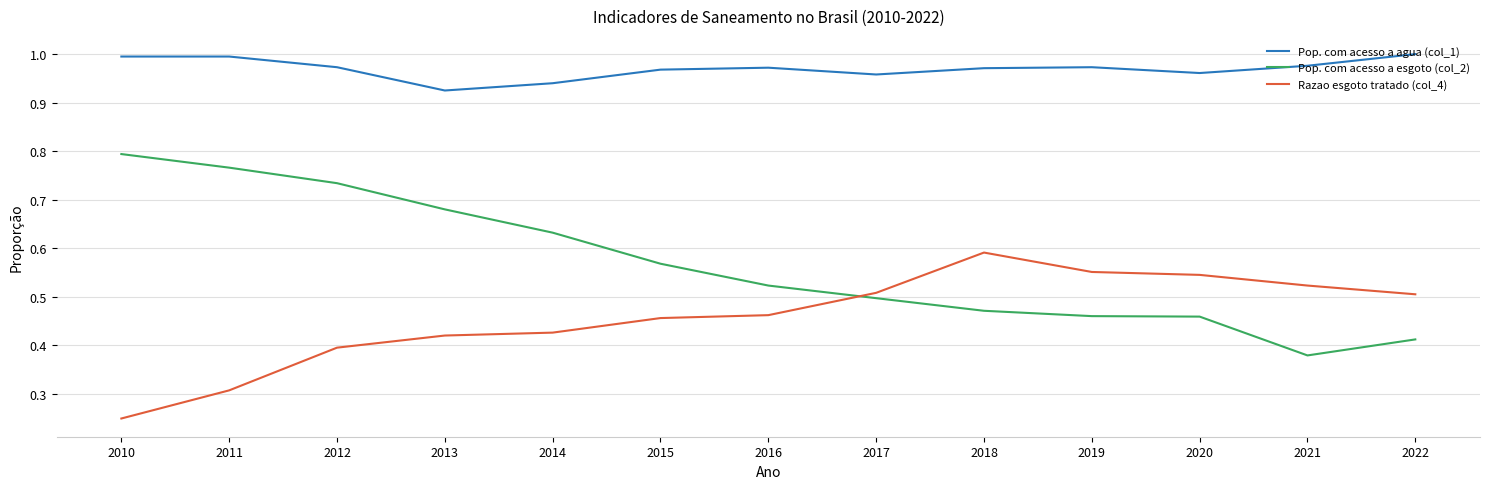

Which series has the largest range (max minus min)?

Pop. com acesso a esgoto (col_2)